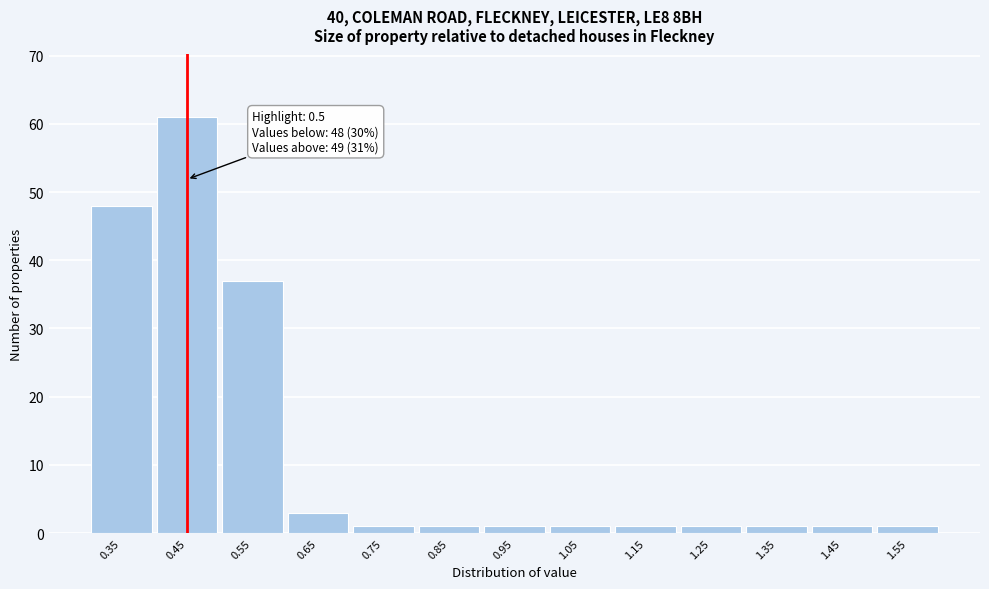

Reading right to left, extract all data points from this chart.

1	1	1	1	1	1	1	1	1	3	37	61	48